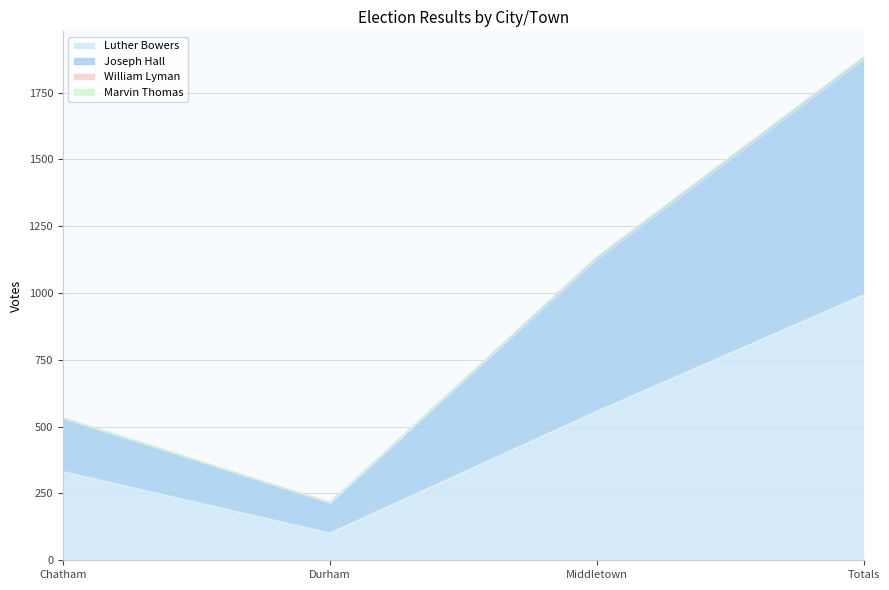

True or false: Luther Bowers and Joseph Hall intersect in this chart.

False